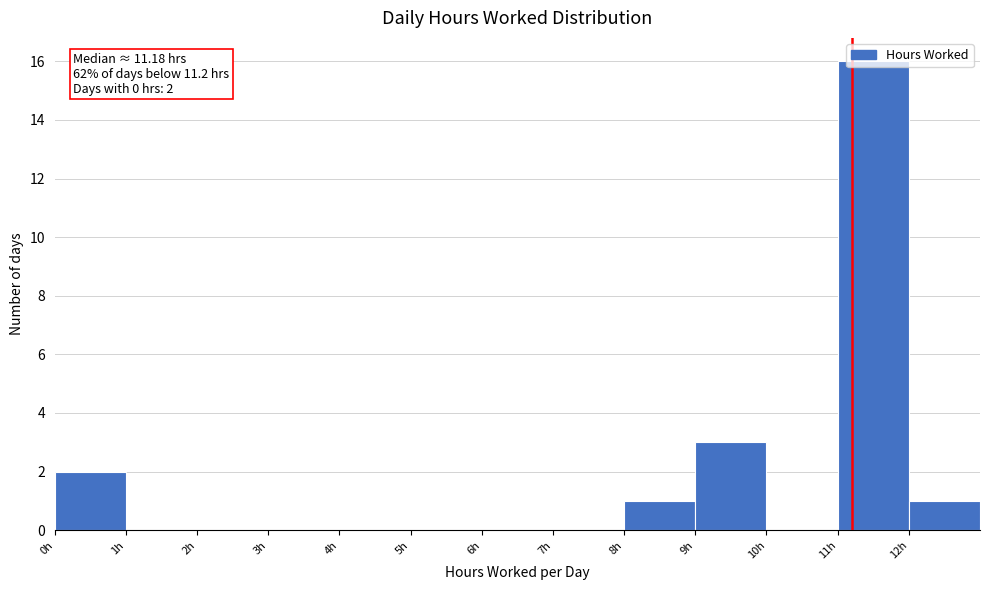

Which range on the x-axis has the tallest bar?

11 to 12